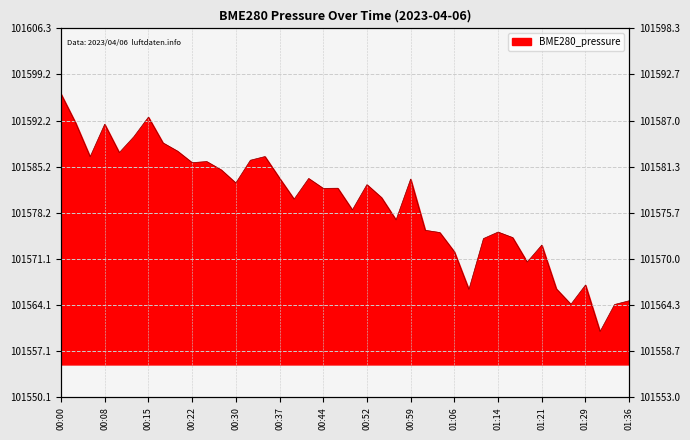

What is the sum of the values at 01:09 and 00:00?

203162.7